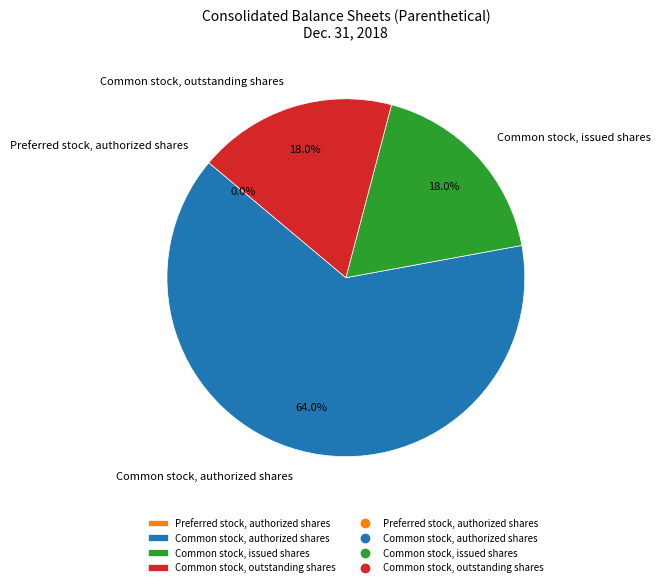

Which slice is the largest?

Common stock, authorized shares